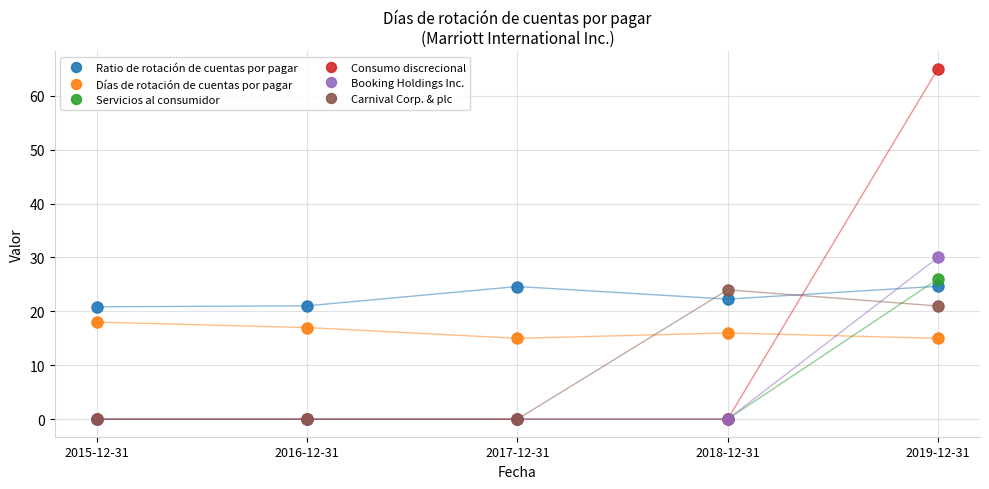

Which series changed the most between 2016-12-31 and 2018-12-31?

Carnival Corp. & plc